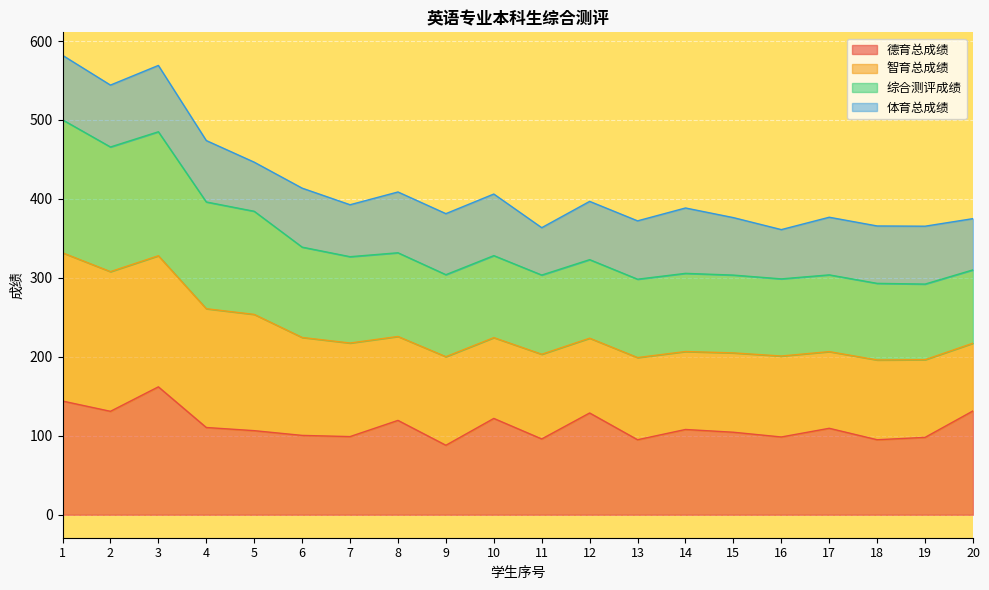

The 德育总成绩 series shows 98.0 at 19. True or false?

True